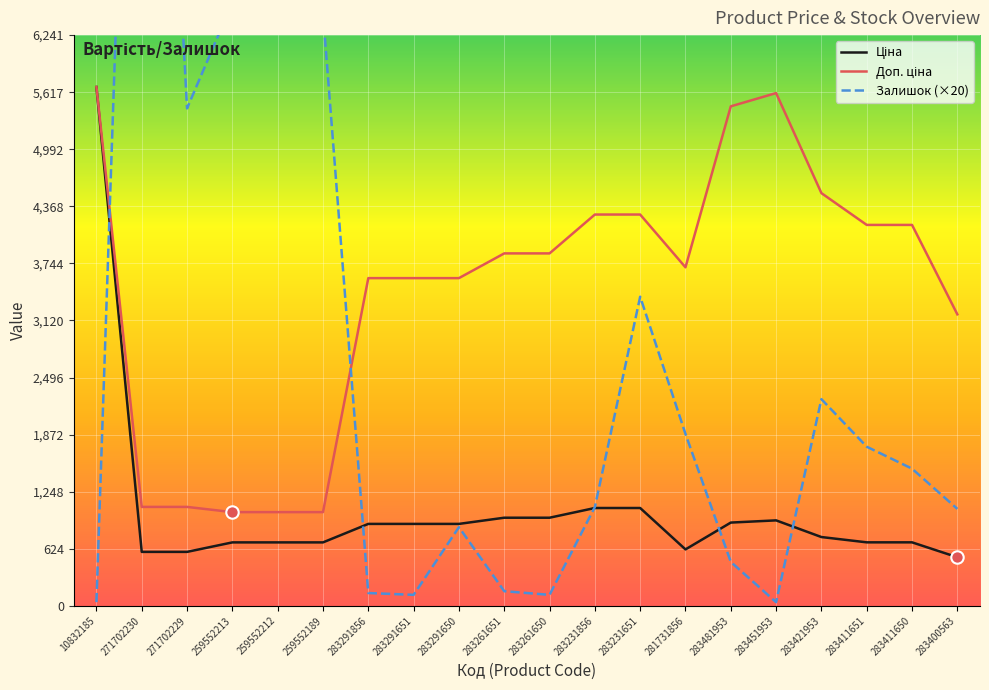

Which series has the widest spread of Y values?

Залишок (×20)